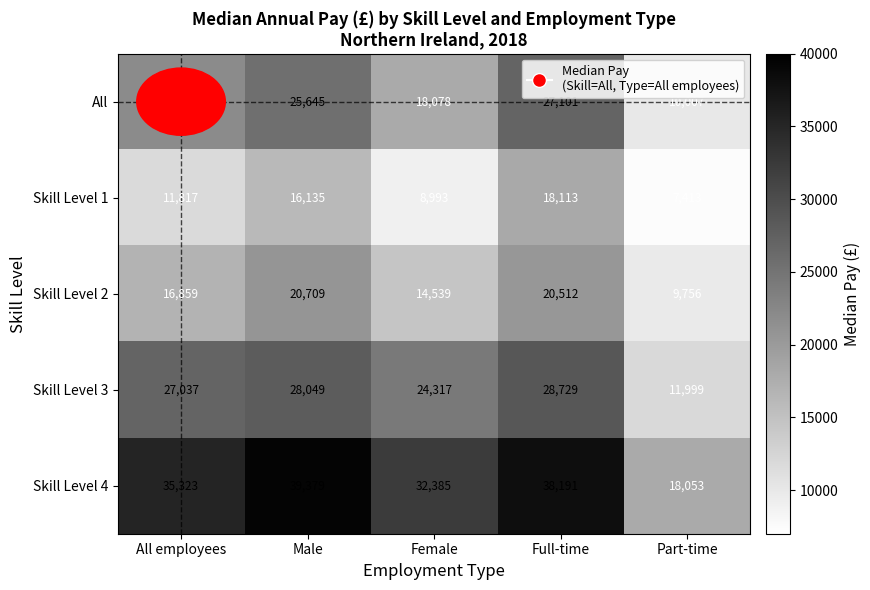

What is the sum of all Skill Level 1 values?

62471